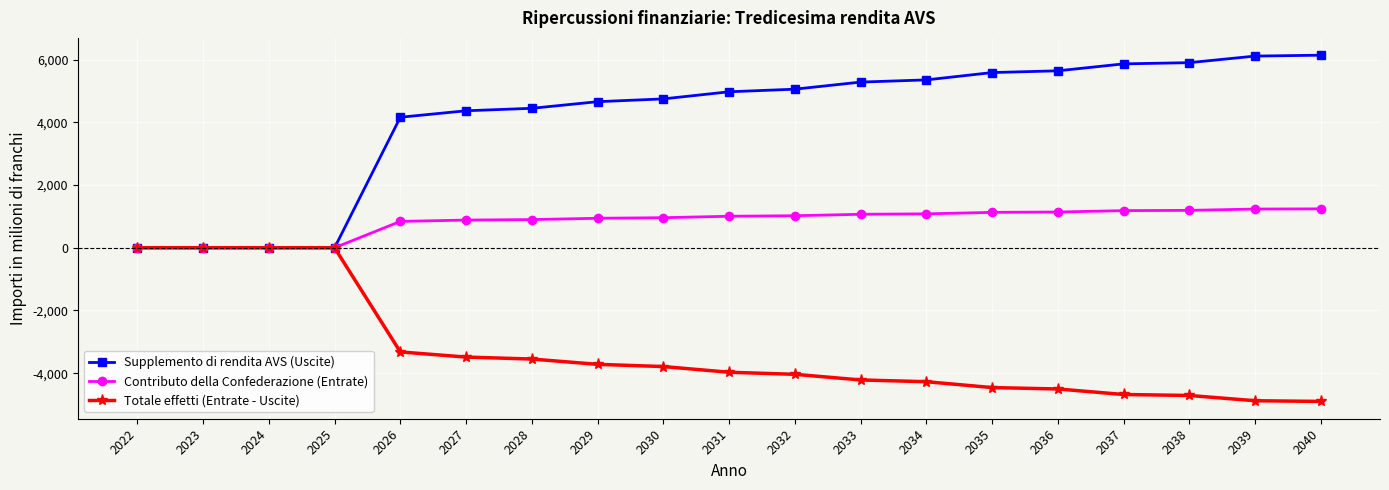

What is the spread (max minus min) of values at 2033?

9502